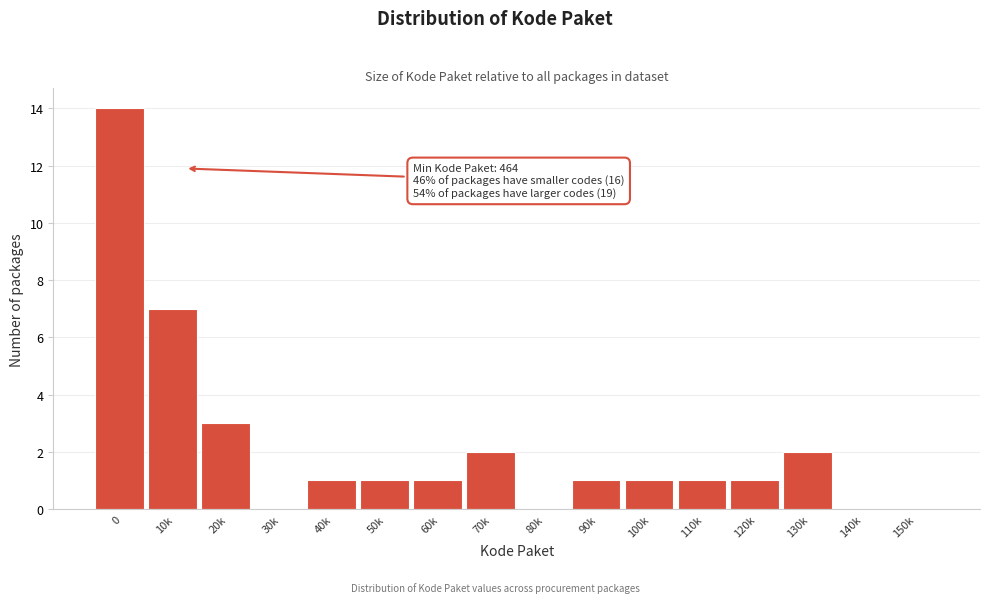

Reading left to right, what are all the values shown in this chart?

0=14	10k=7	20k=3	30k=0	40k=1	50k=1	60k=1	70k=2	80k=0	90k=1	100k=1	110k=1	120k=1	130k=2	140k=0	150k=0